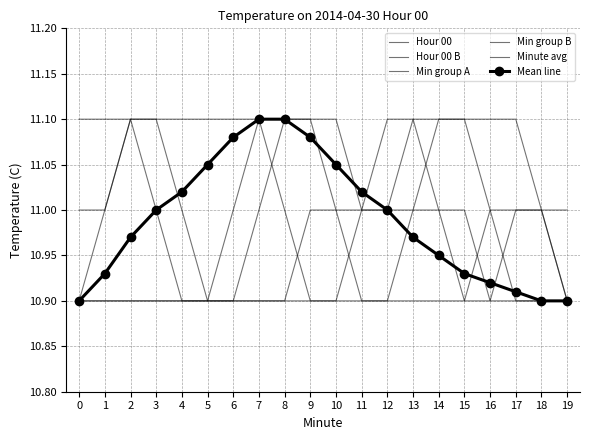

The Min group B series shows 11.0 at 10. True or false?

True